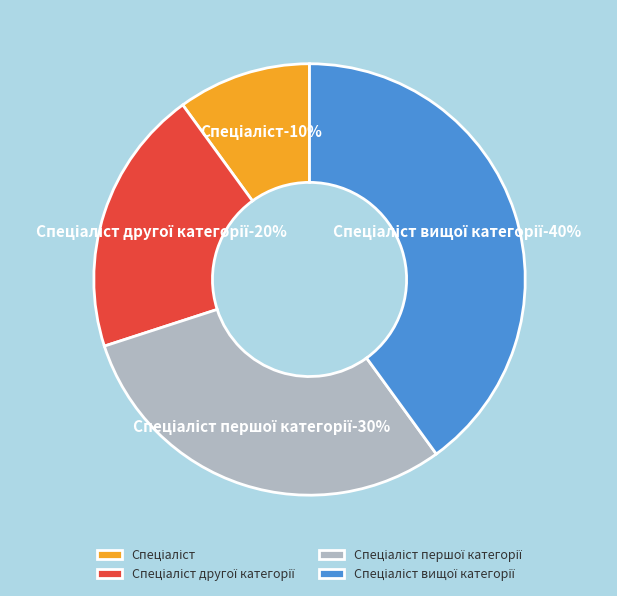

Combined, do Спеціаліст and Спеціаліст вищої категорії account for over 50%?

No